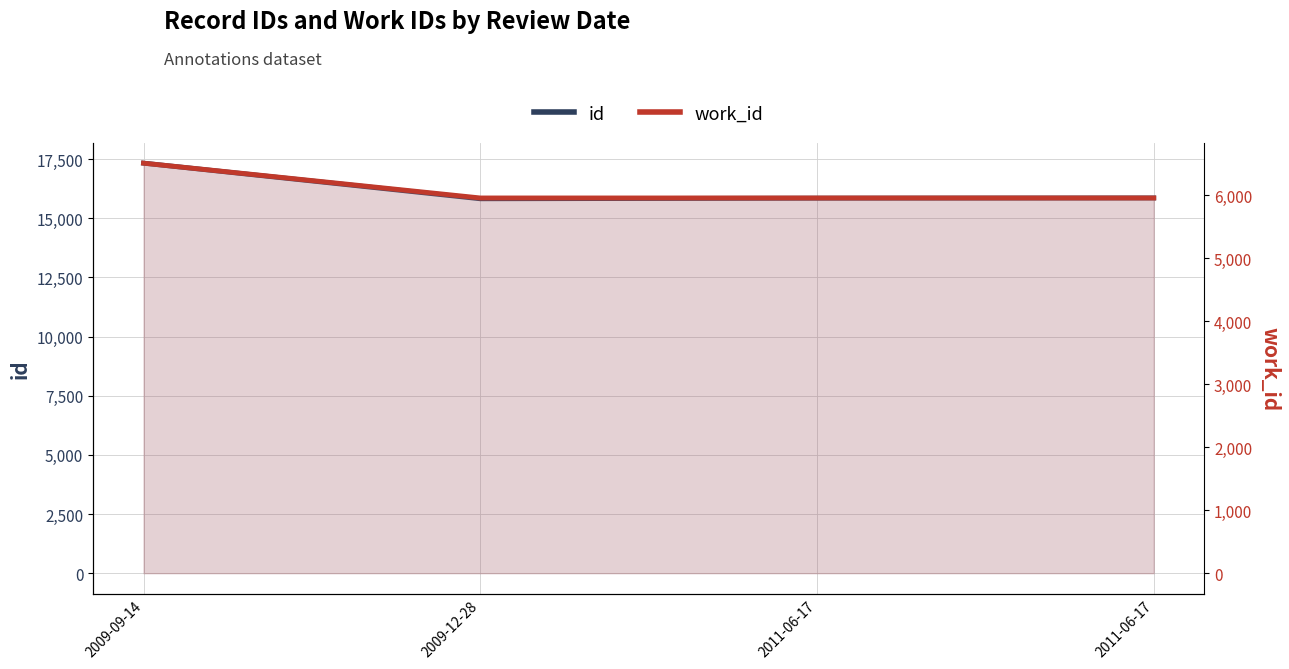

At how many categories does at least one series exceed 8422?

4